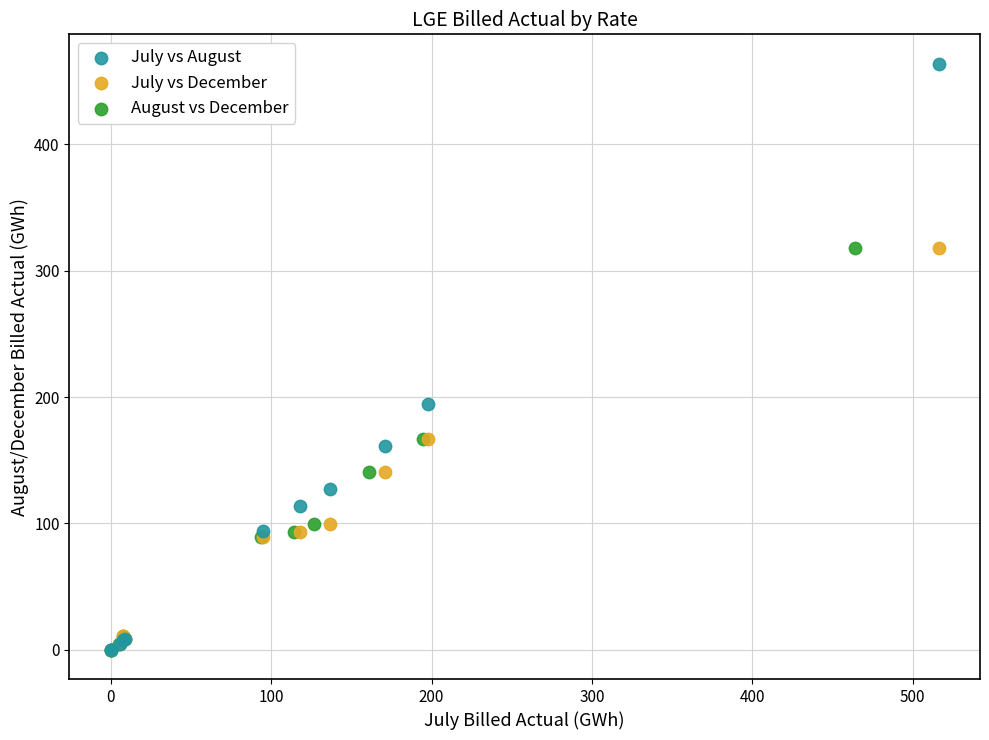

Which series has the largest Y range (max minus min)?

July vs August